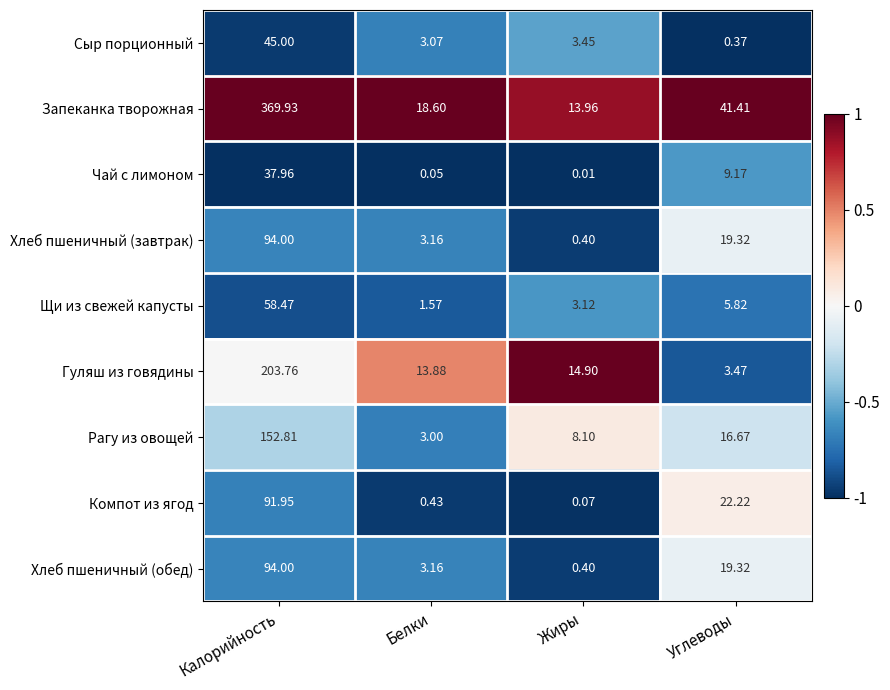

At which category does the chart reach its minimum across all series?

Жиры